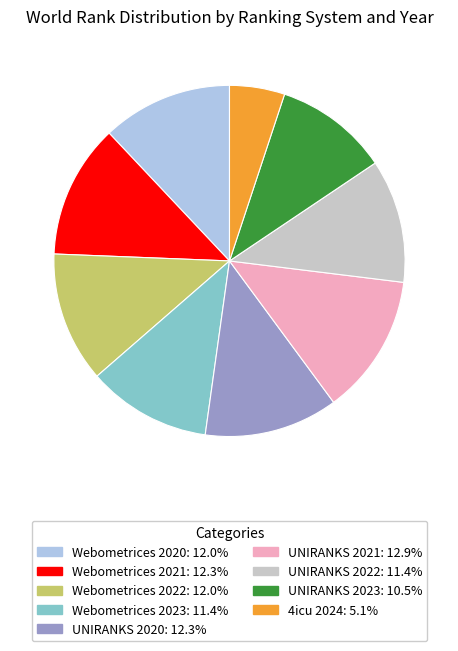

Which has a higher value, Webometrices 2023 or UNIRANKS 2020?

UNIRANKS 2020